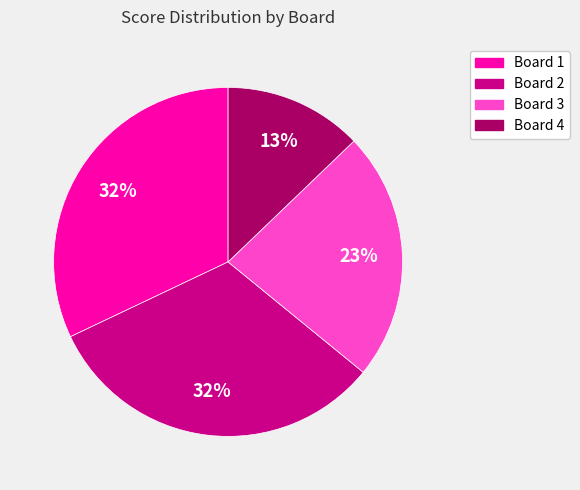

To the nearest percent, what portion does Board 1 represent?

32%